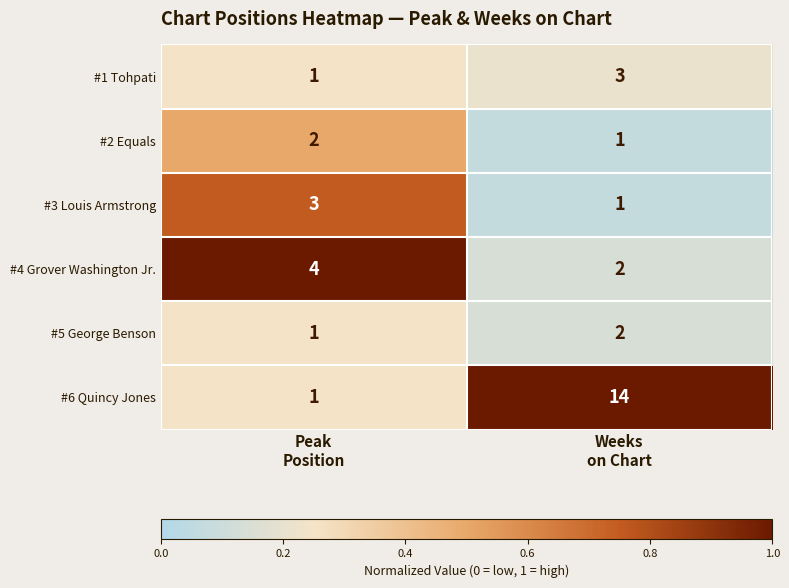

What is the sum of all #4 Grover Washington Jr. values?

6